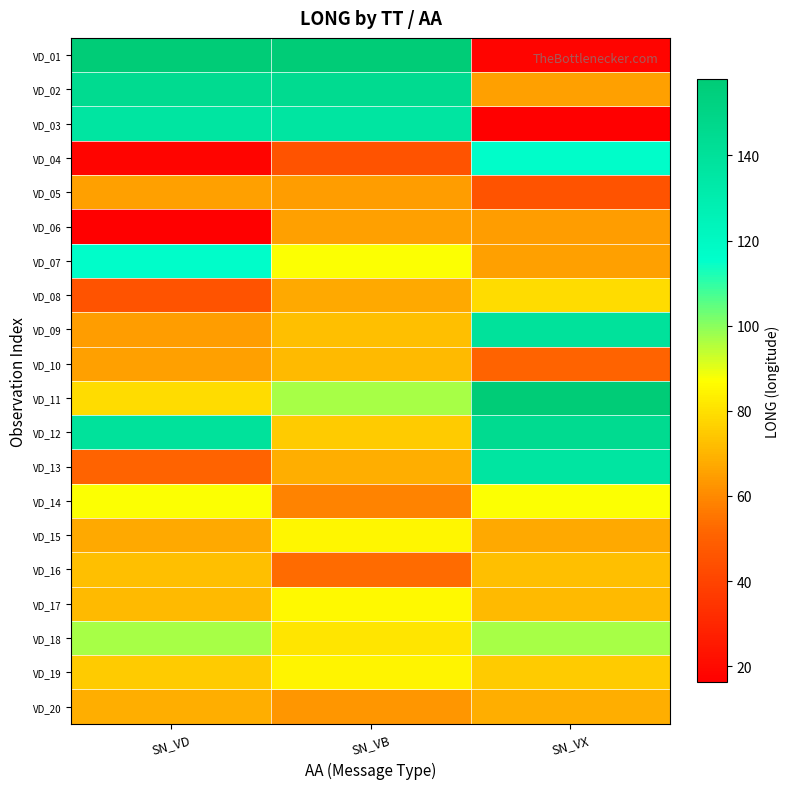

Between SN_VX and SN_VB, which is larger?

SN_VB